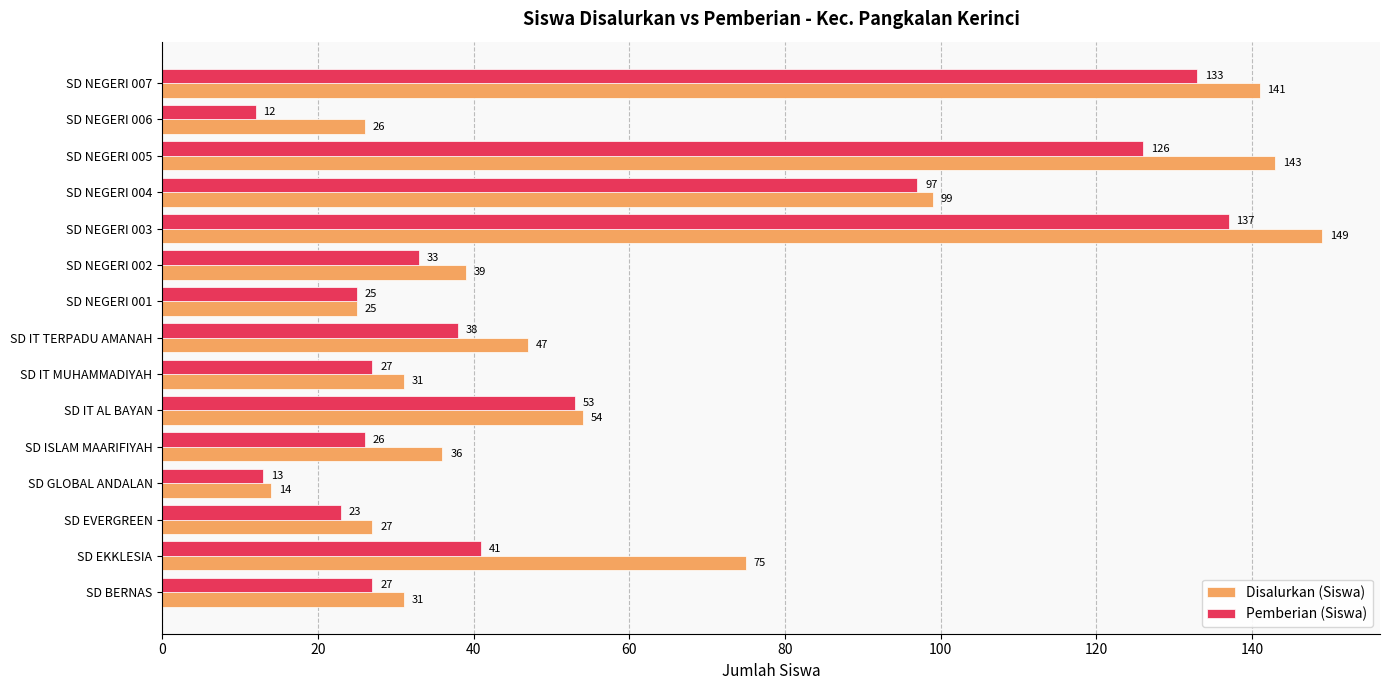

What is the sum of all Disalurkan (Siswa) values?

937